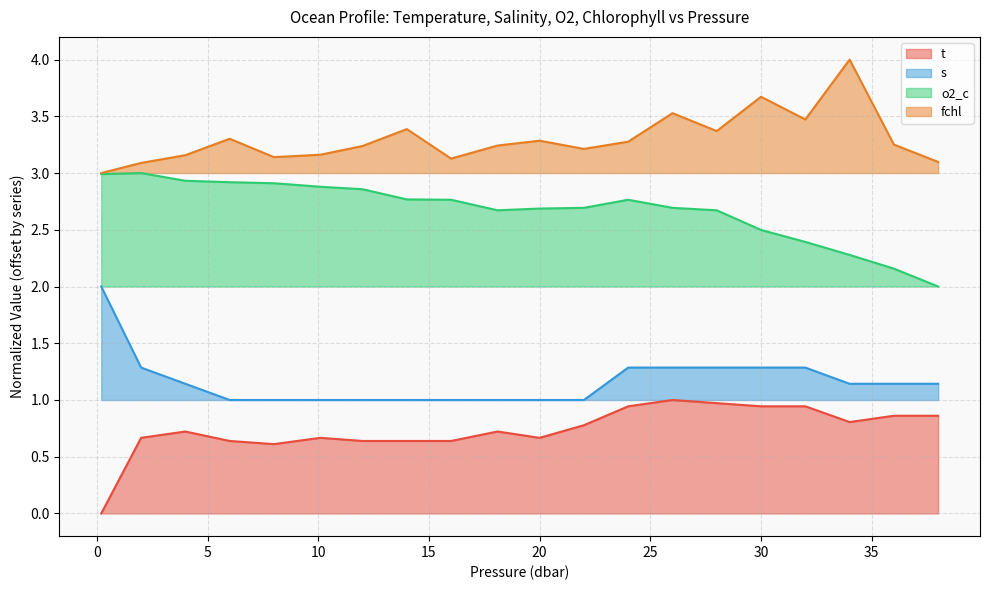

What is the value of the s point at the 11th from the left?

1.0